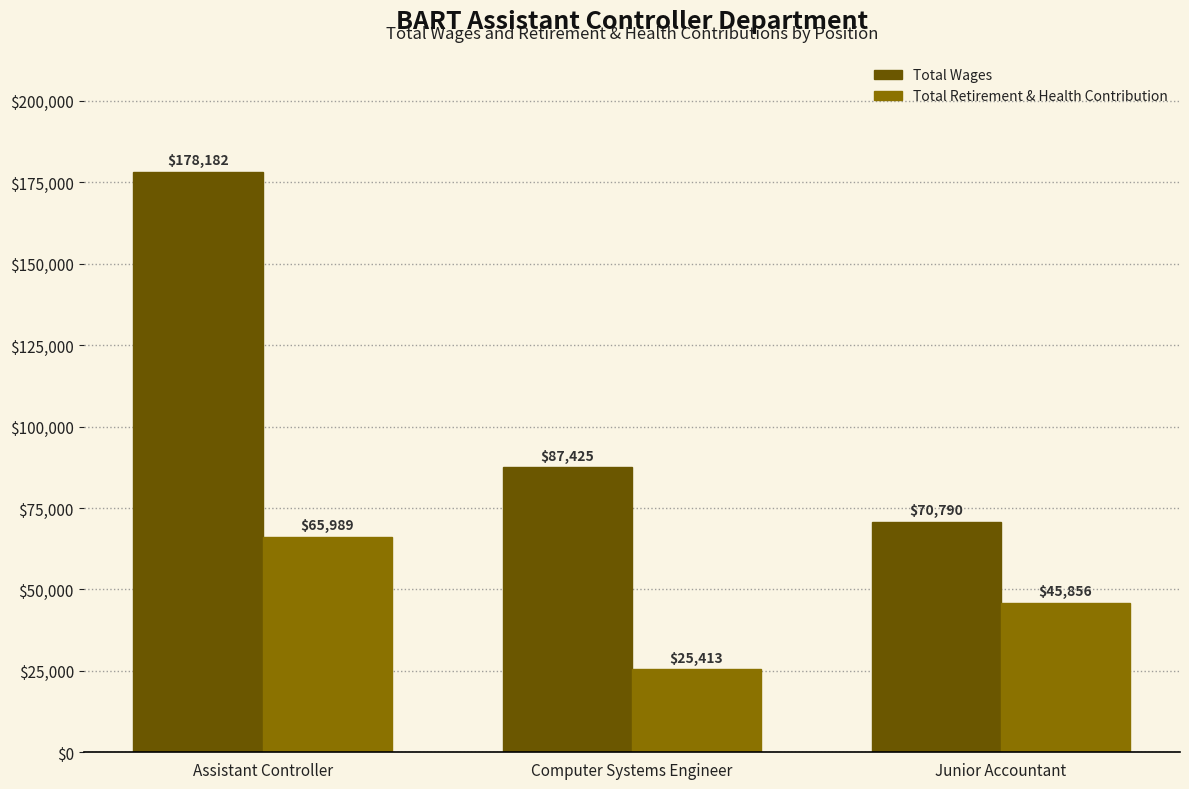

What is the label of the 1st bar from the left?

Assistant Controller